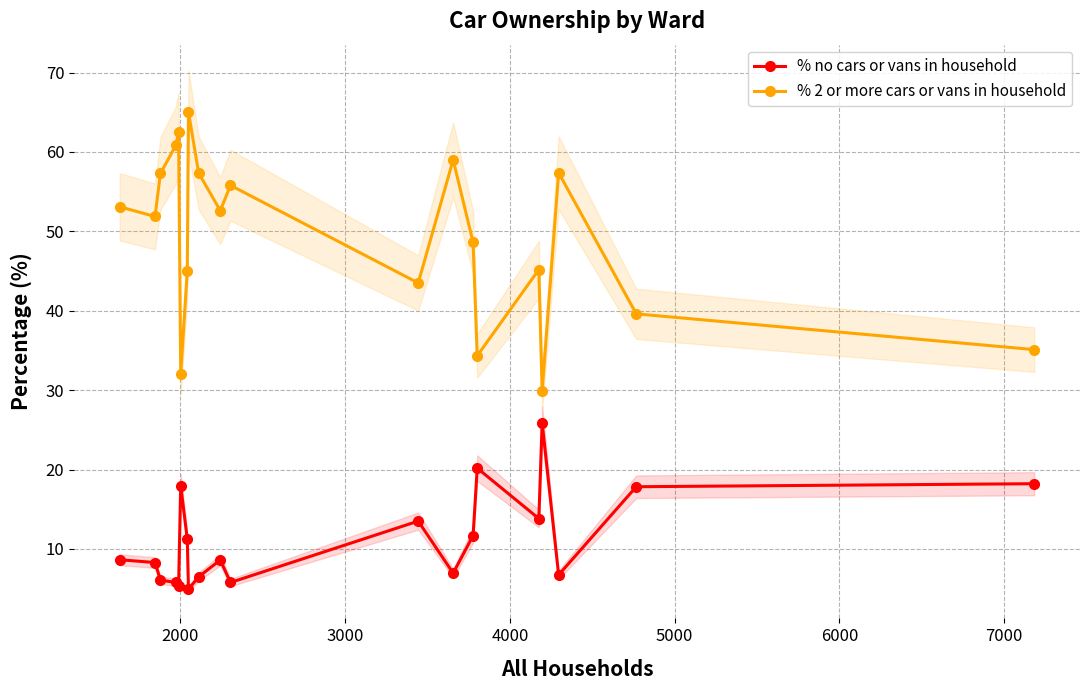

True or false: % no cars or vans in household and % 2 or more cars or vans in household cross at least once.

False